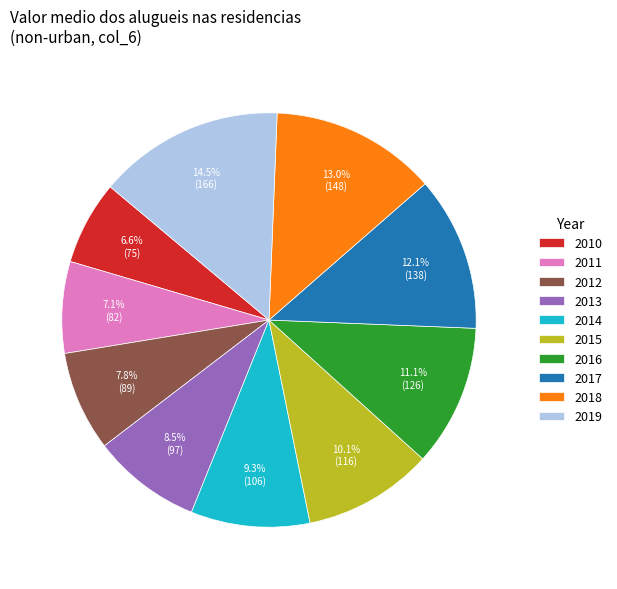

Between 2013 and 2019, which is larger?

2019